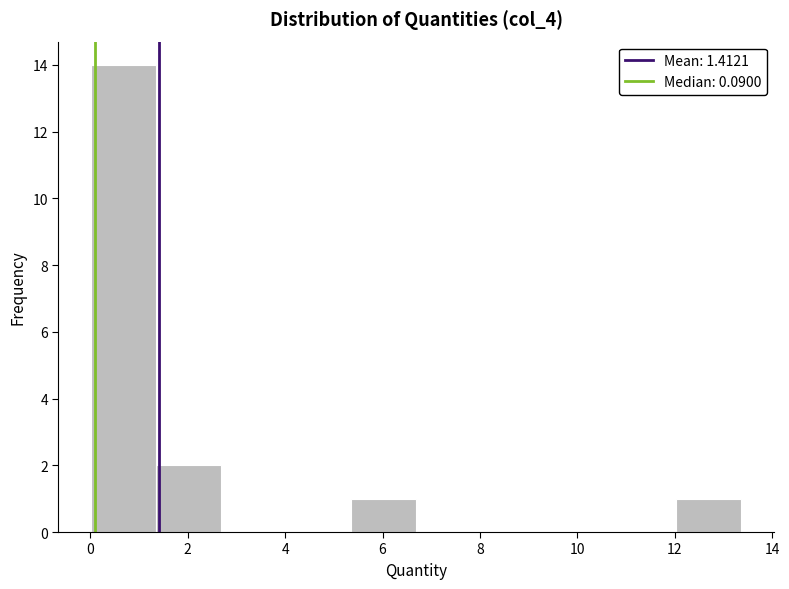

Reading left to right, list every bar in this chart as the range it spans on the x-axis followed by its height. Neither the bar edges nor the heights are printed on the chart, so give them approximately, as read against the axes.

0.0 to 1.4: 14
1.4 to 2.6: 2
2.6 to 4.0: 0
4.0 to 5.4: 0
5.4 to 6.6: 1
6.6 to 8.0: 0
8.0 to 9.4: 0
9.4 to 10.6: 0
10.6 to 12.0: 0
12.0 to 13.4: 1